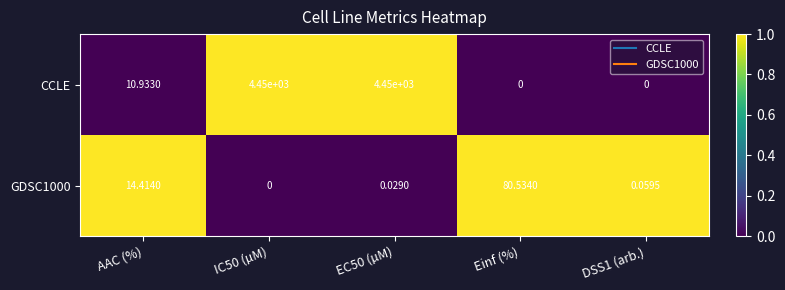

Is the value of GDSC1000 at IC50 (µM) greater than the value of CCLE at IC50 (µM)?

No